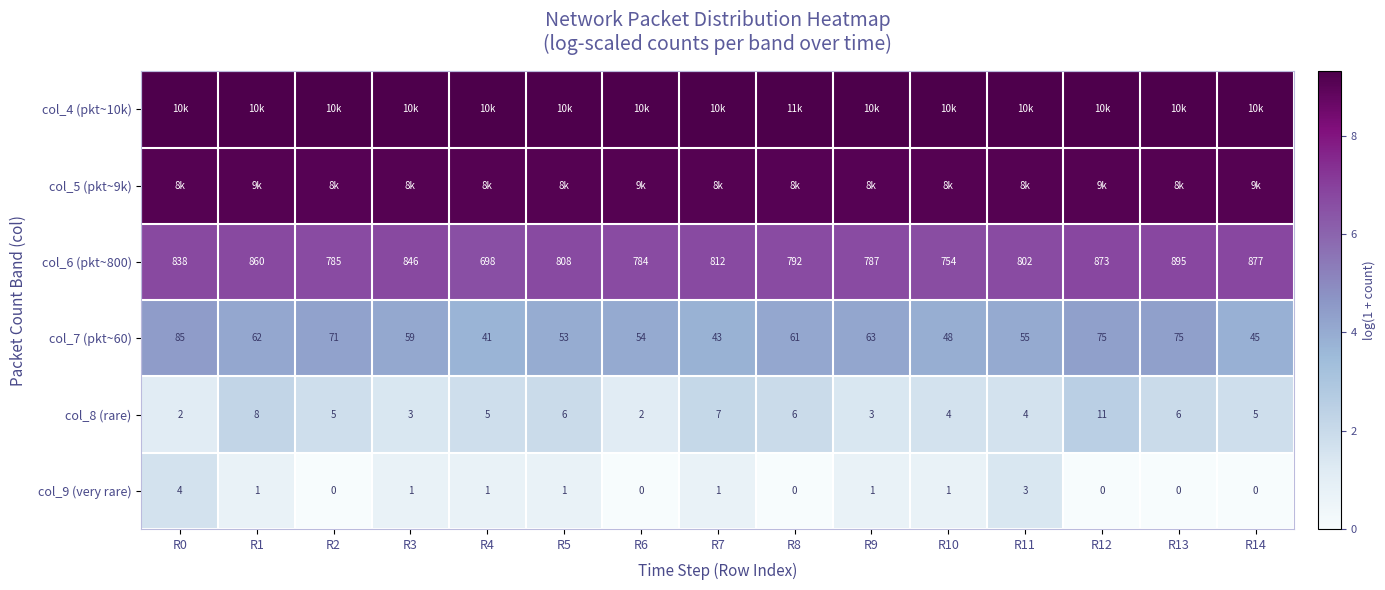

Between R12 and R2, which is larger?

R2